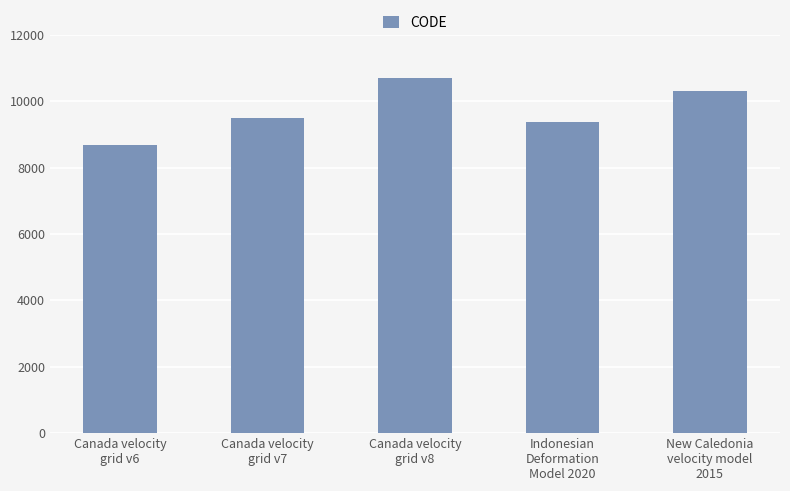

True or false: the data shows 10707 at Canada velocity
grid v8.

True